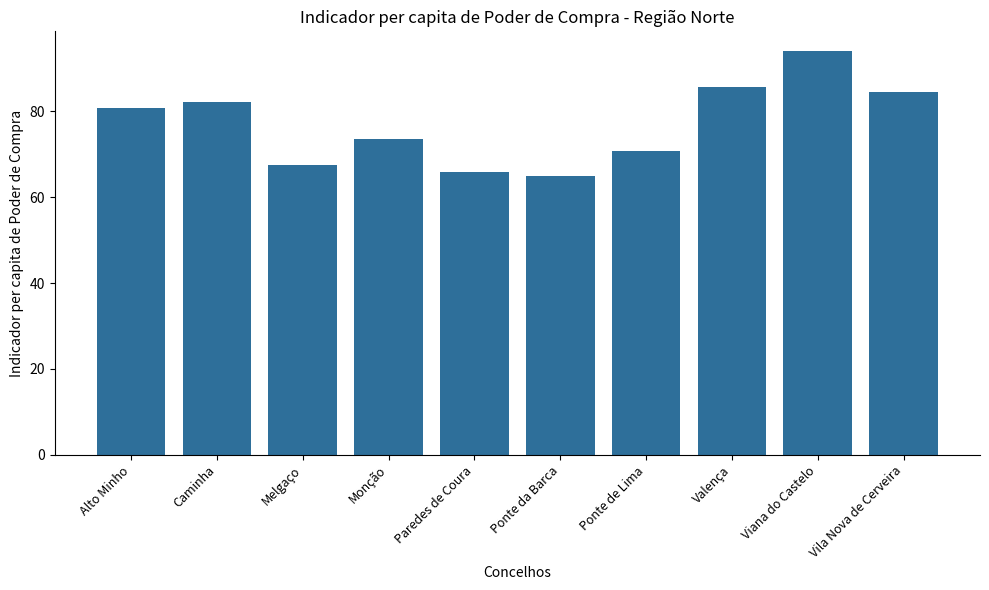

Rank the categories by value from highest to lowest.

Viana do Castelo, Valença, Vila Nova de Cerveira, Caminha, Alto Minho, Monção, Ponte de Lima, Melgaço, Paredes de Coura, Ponte da Barca